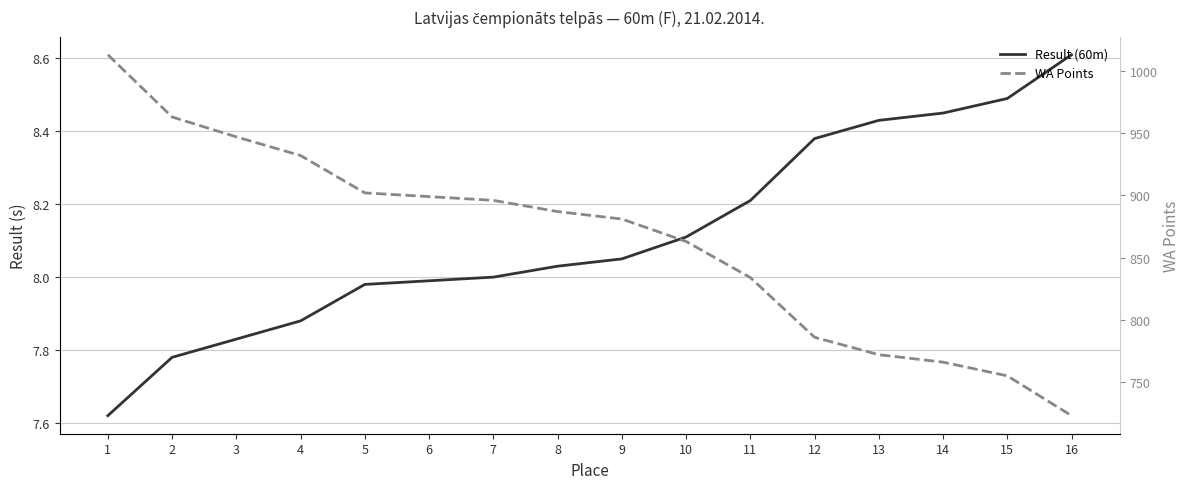

Is this an area chart (filled region under the line)?

No